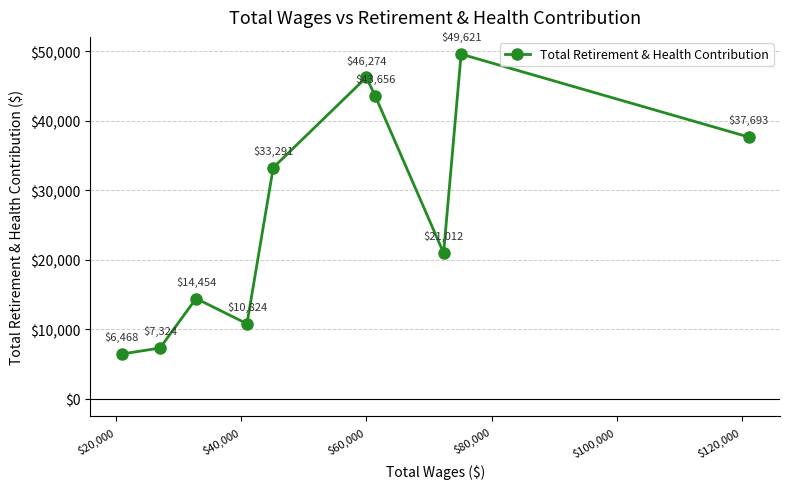

What is the value of the 5th point from the left?

33291